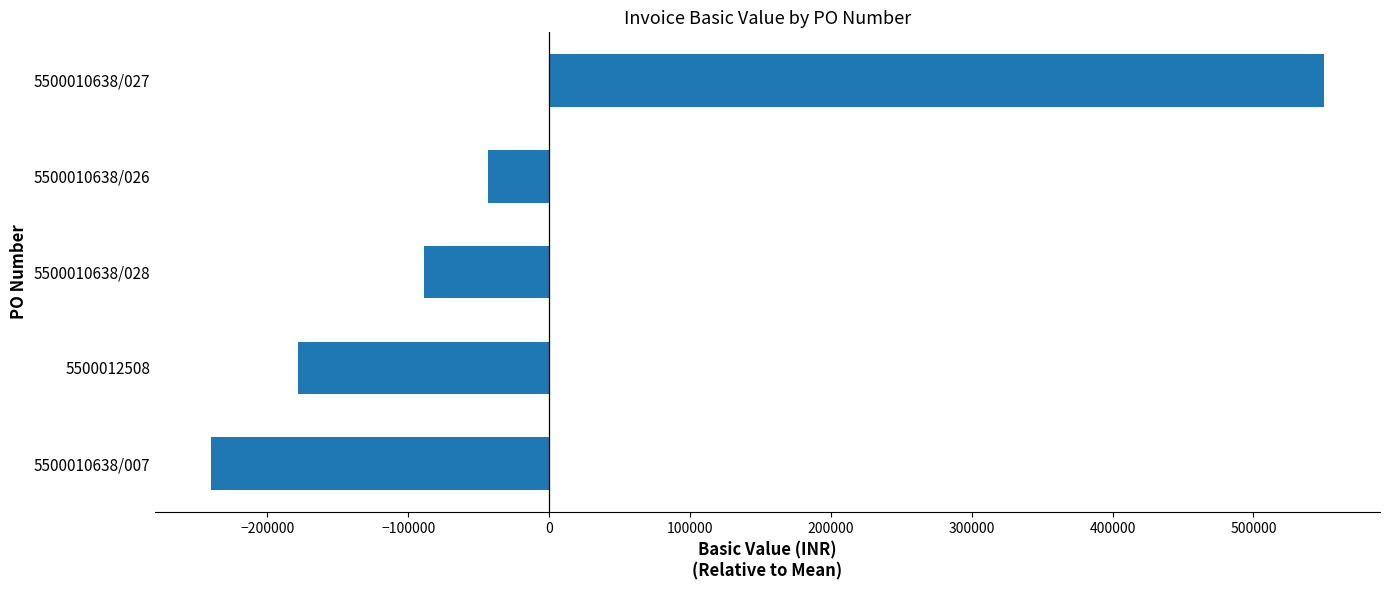

Reading top to bottom, extract all data points from this chart.

550285.2	-43053.1	-88920.6	-178148.0	-240163.6